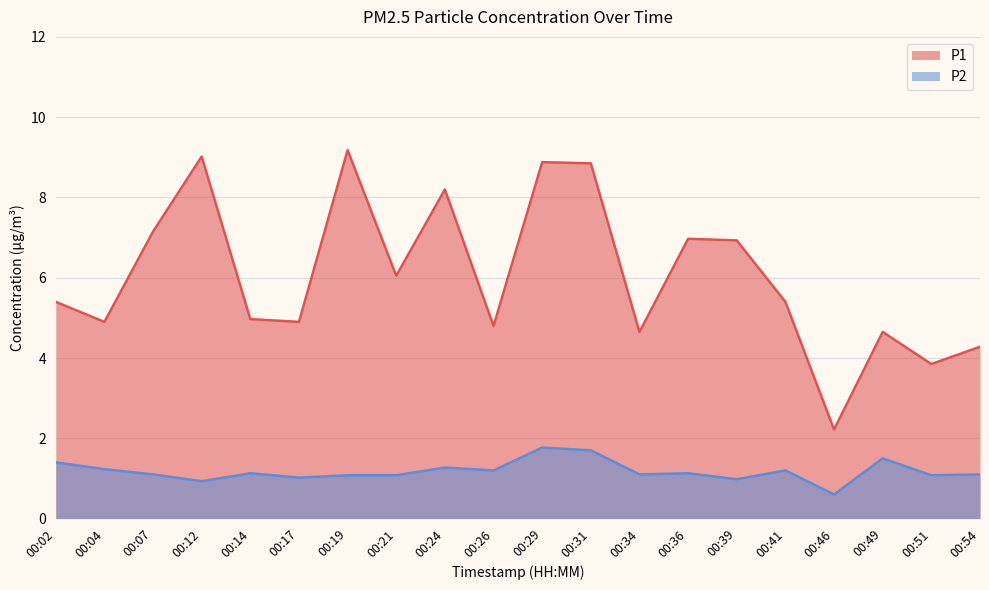

True or false: P1 has more than 1 points higher than both neighbors.

True